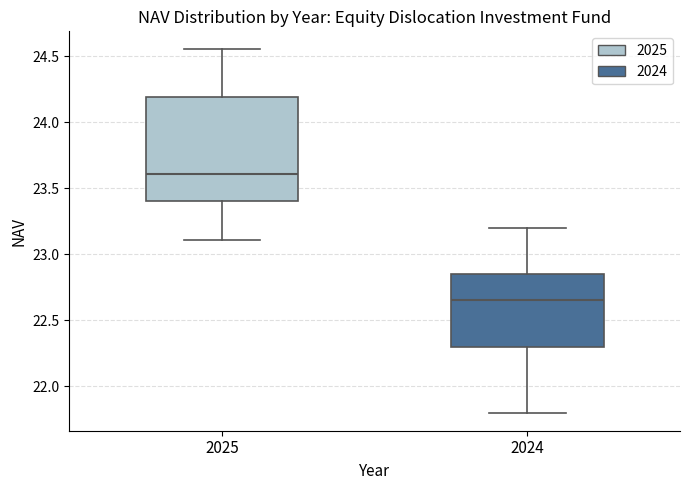

Where does the upper whisker of the box at x = 2024 end on the y-axis? The values are not printed on the chart, so give them approximately, as read against the axis.

23.20